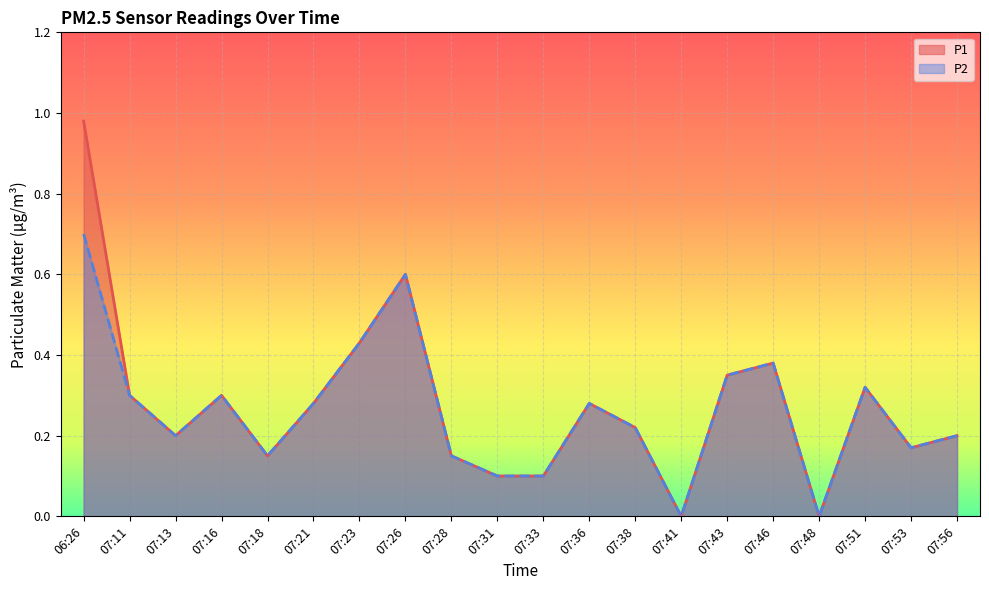

The P1 series shows 0.3 at 07:11. True or false?

True